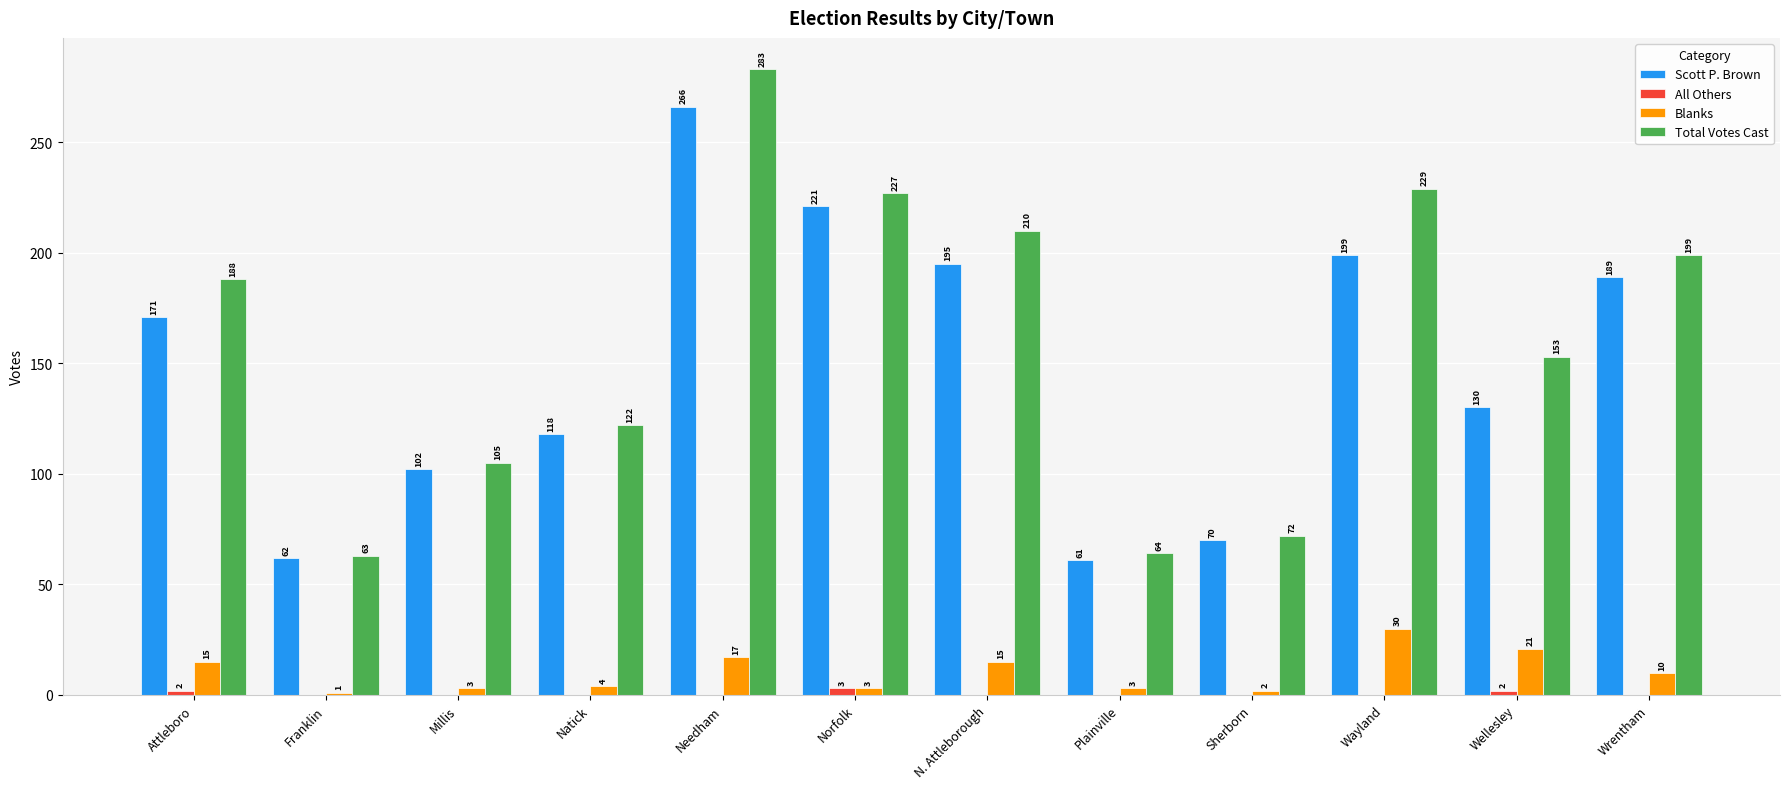

Which series has the largest range (max minus min)?

Total Votes Cast